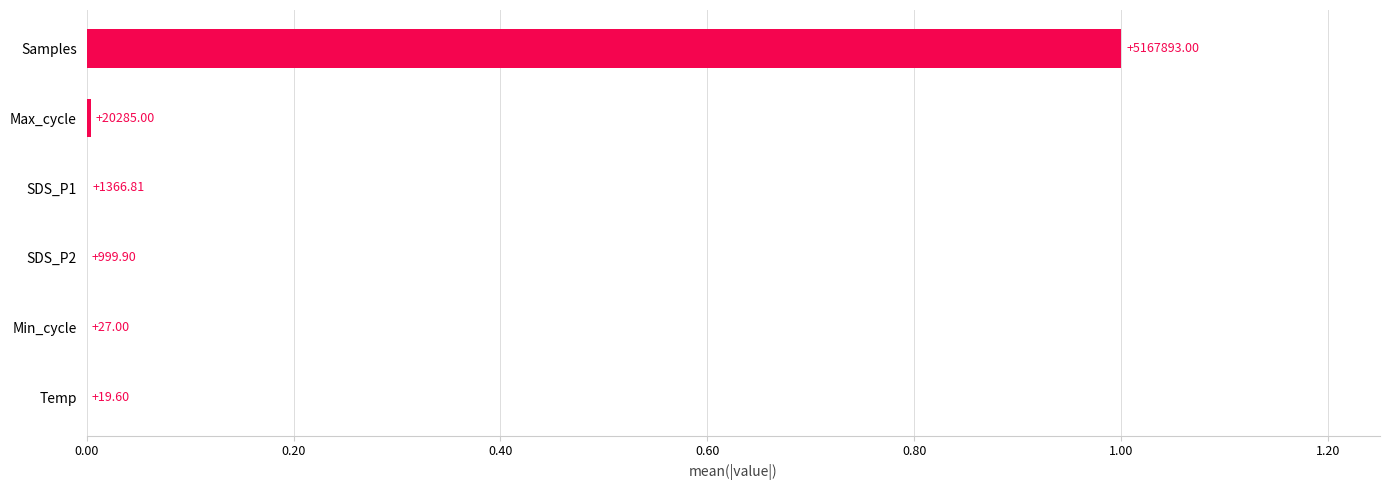

Are the bars horizontal?

Yes